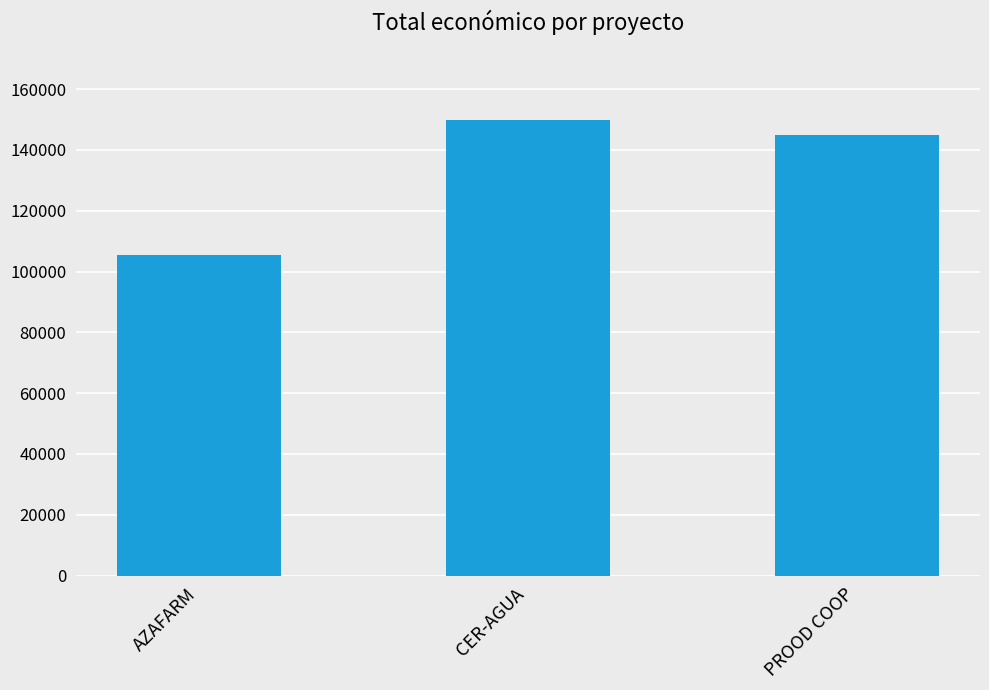

What is the label of the 2nd bar from the right?

CER-AGUA